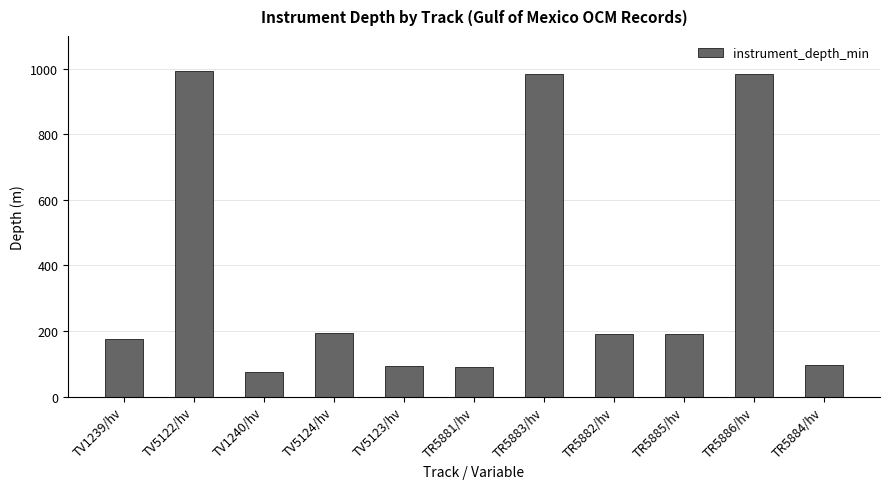

Which category has the highest value across all series?

TV5122/hv